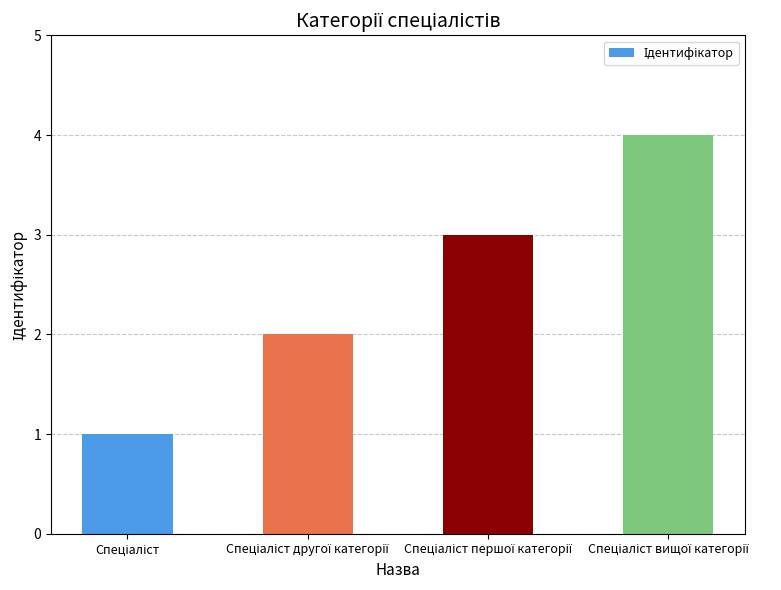

What is the greatest value displayed?

4